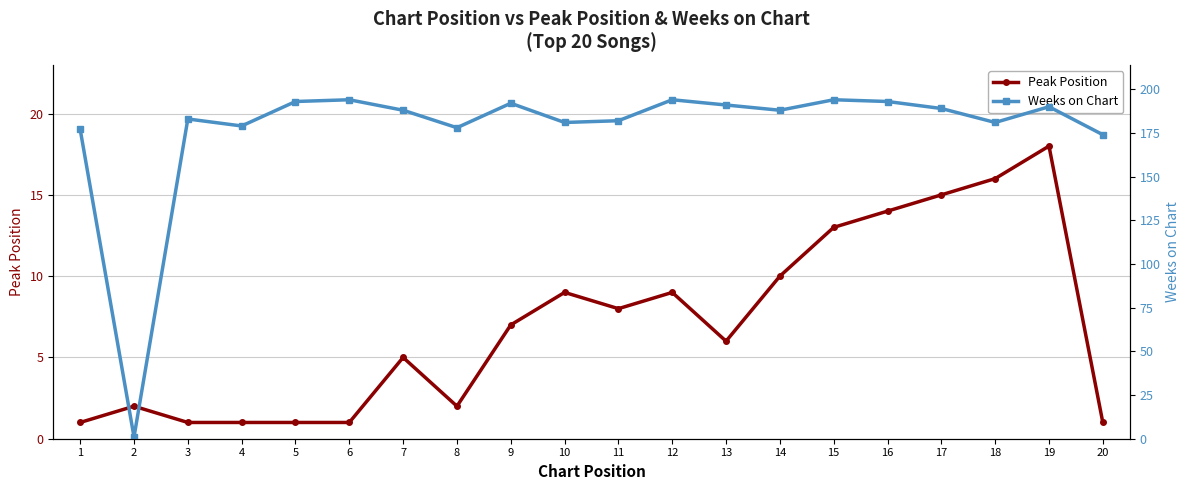

Reading right to left, list all the values displayed in this chart.

Peak Position: 1	18	16	15	14	13	10	6	9	8	9	7	2	5	1	1	1	1	2	1
Weeks on Chart: 174	190	181	189	193	194	188	191	194	182	181	192	178	188	194	193	179	183	1	177